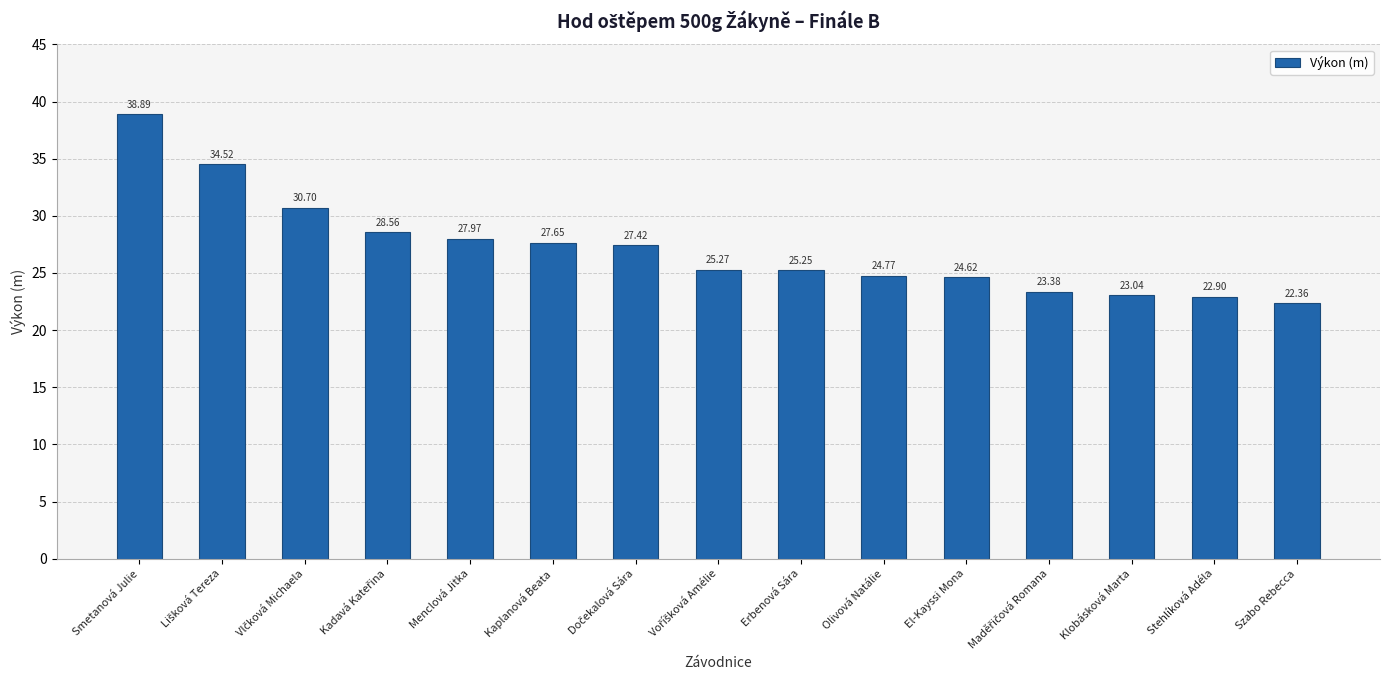

What position from the left is Smetanová Julie?

1